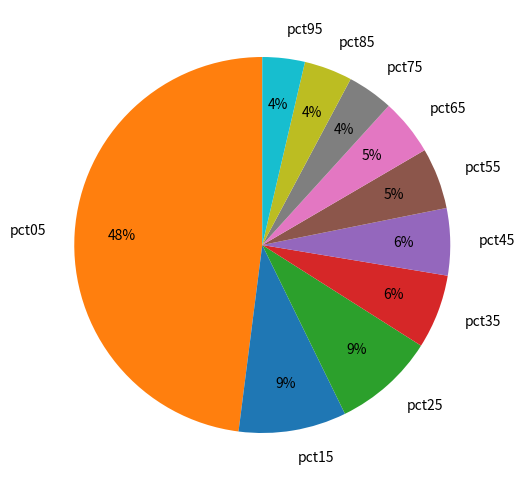

What percentage is the pct75 slice, to the nearest percent?

4%